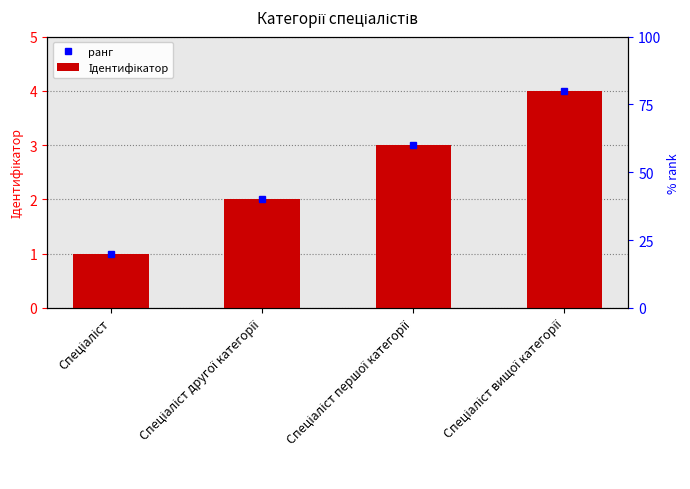

At which category does the chart reach its minimum across all series?

Спеціаліст